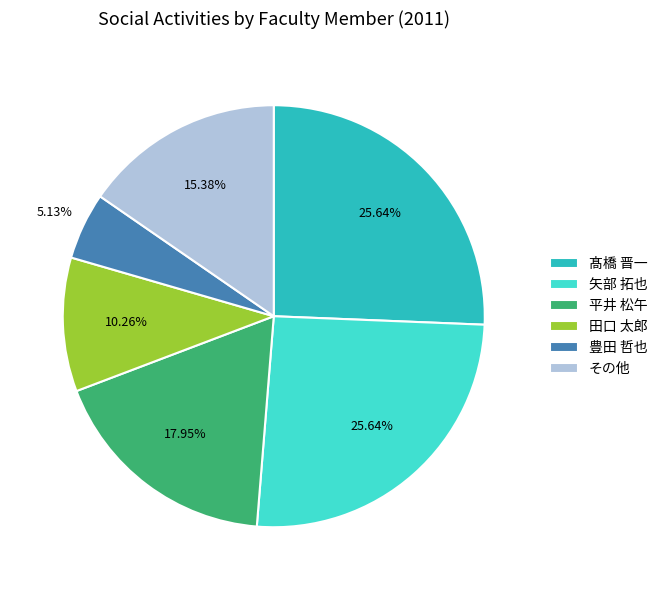

Do 髙橋 晋一 and 平井 松午 together represent more than half of the pie?

No